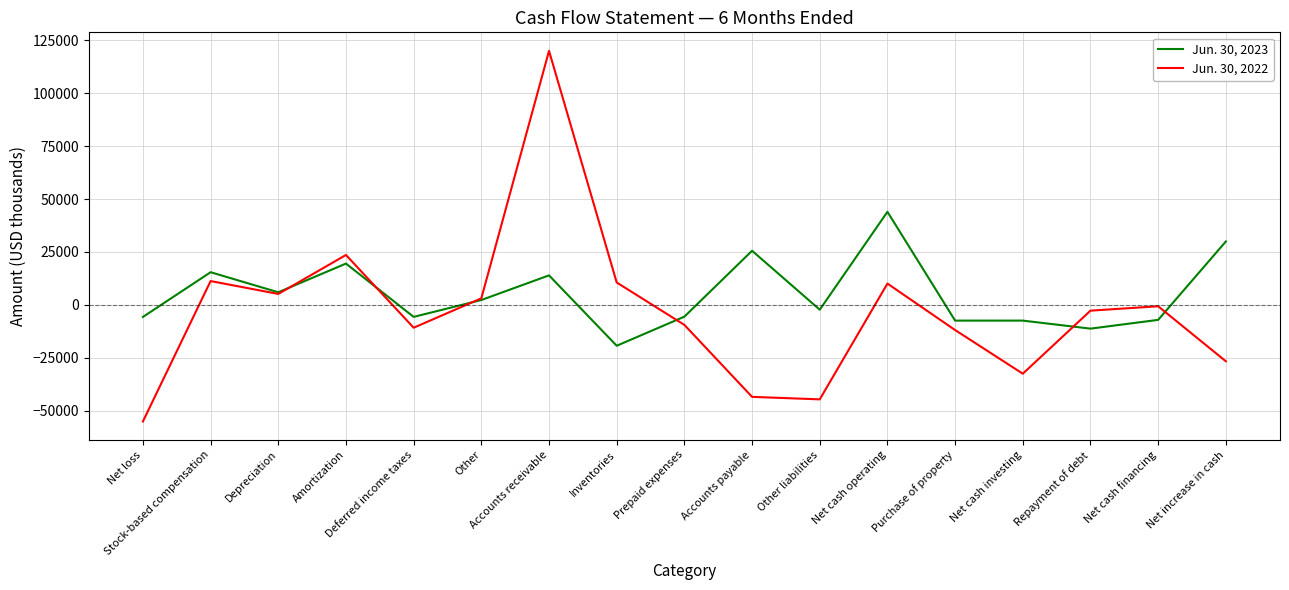

List the series in order of their peak value, highest first.

Jun. 30, 2022, Jun. 30, 2023